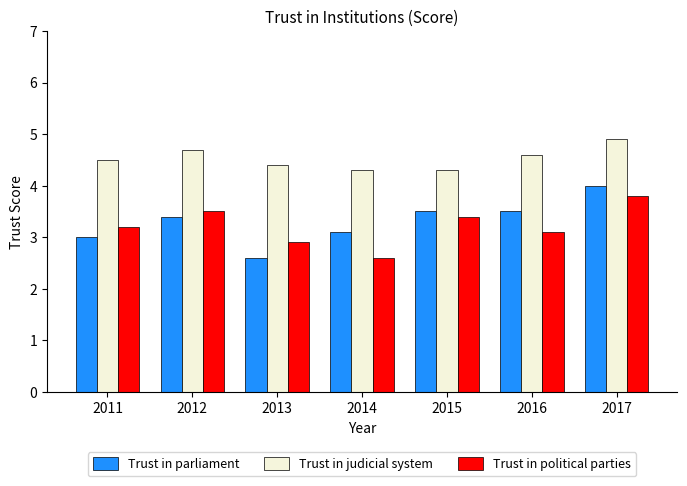

Is it true that Trust in political parties equals 4.2 at 2013?

False